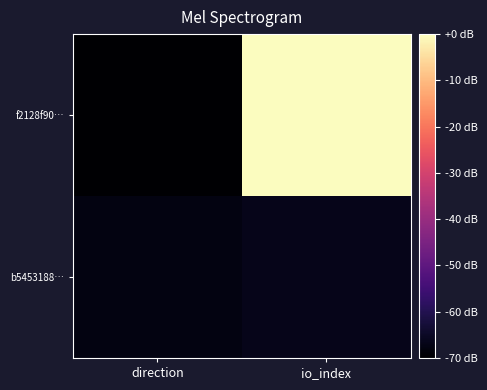

Reading right to left, list all the values displayed in this chart.

f2128f90…: io_index=0.0	direction=-70.0
b5453188…: io_index=-66.6	direction=-67.7